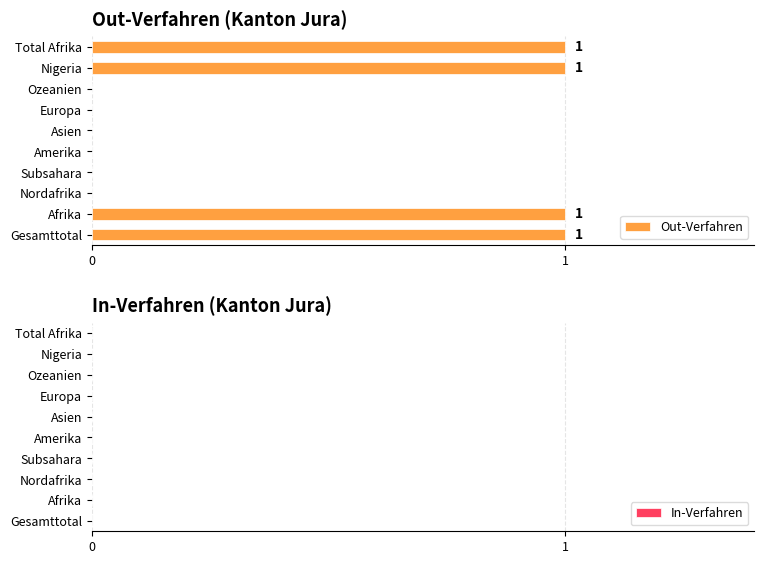

The chart shows a value of -1 at Nordafrika. True or false?

False